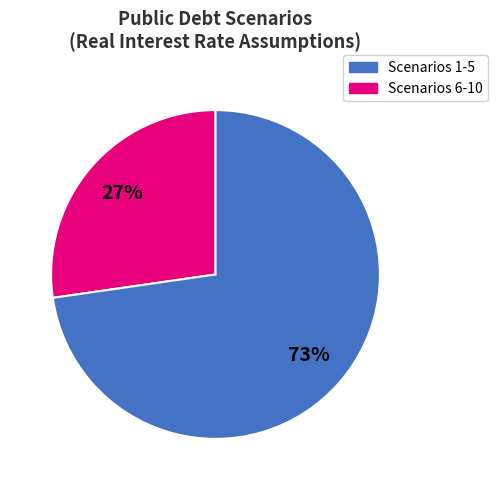

To the nearest percent, what is the average slice percentage?

50%